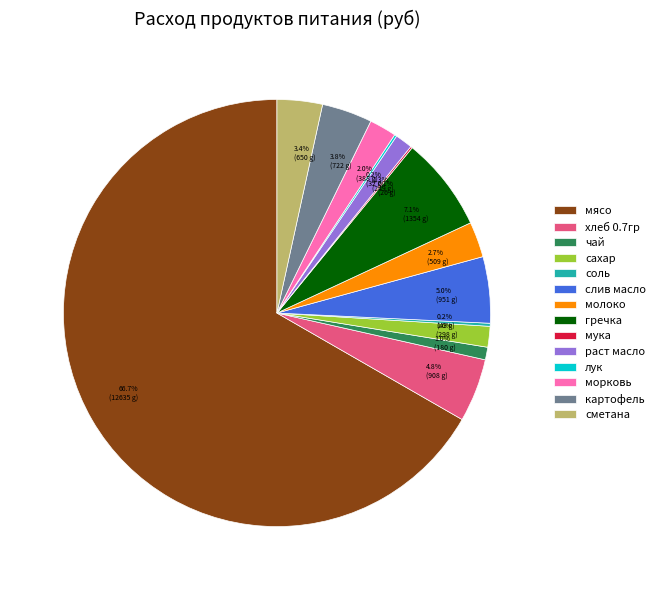

What is the ratio of the value at 4.8% (908 g) to the value at 3.4% (650 g)?

1.4